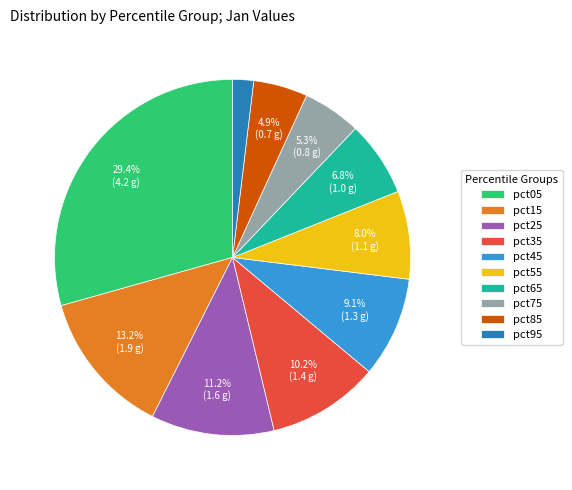

Which has a higher value, pct15 or pct35?

pct15